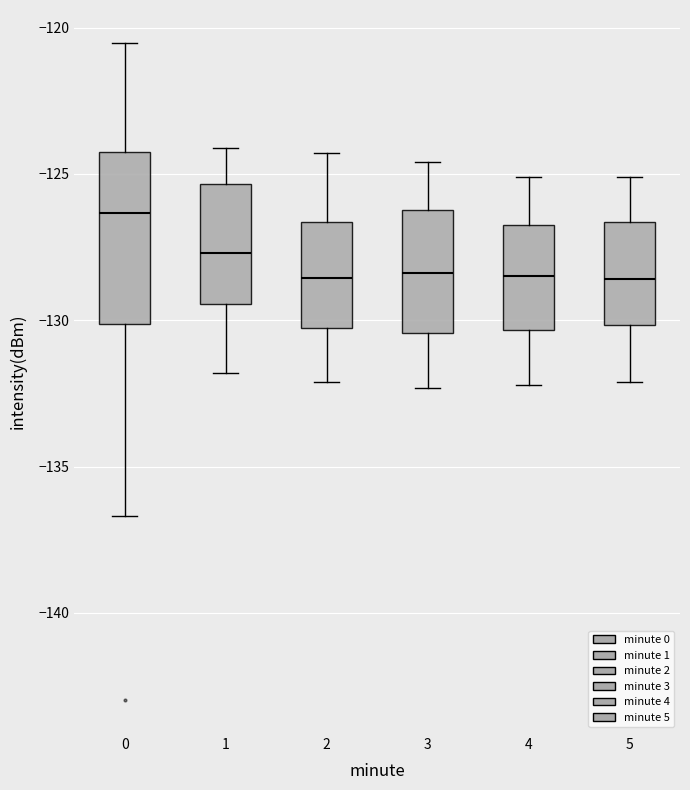

Reading left to right, transcribe this box plot: for each box, give where its median line is, the range the box spans, and where its two whiskers end, as read against the y-axis. The values are not printed on the chart, so give them approximately, as read against the axis.

0: median -126.5, box -130.0 to -124.0, whiskers -136.5 to -120.5
1: median -127.5, box -129.5 to -125.5, whiskers -132.0 to -124.0
2: median -128.5, box -130.5 to -126.5, whiskers -132.0 to -124.5
3: median -128.5, box -130.5 to -126.0, whiskers -132.5 to -124.5
4: median -128.5, box -130.5 to -126.5, whiskers -132.0 to -125.0
5: median -128.5, box -130.0 to -126.5, whiskers -132.0 to -125.0